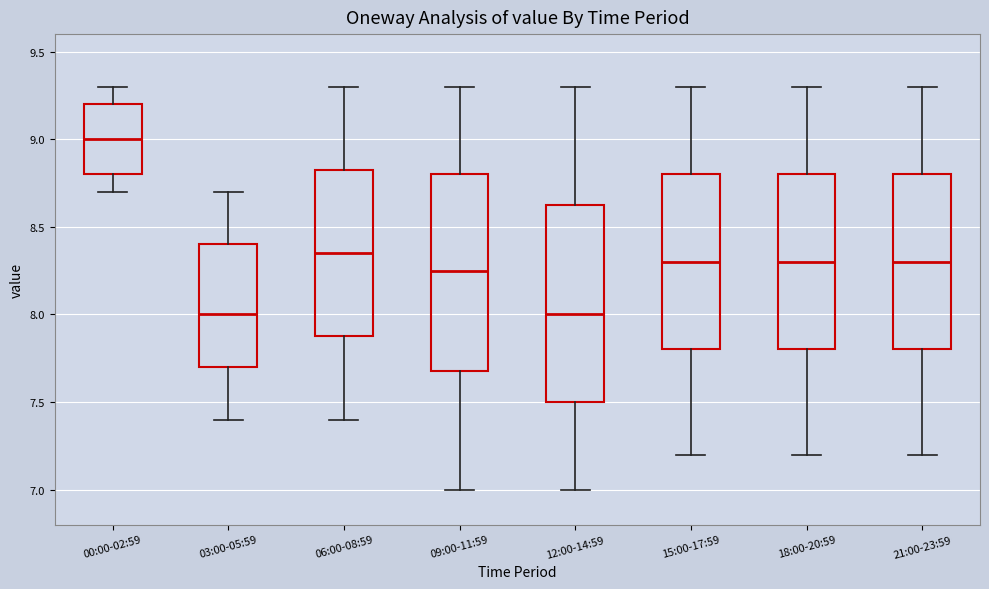

Reading left to right, read every box against the y-axis: the position of its median line, the range the box covers, and the ends of its whiskers. The values are not printed on the chart, so give them approximately, as read against the axis.

00:00-02:59: median 9.00, box 8.80 to 9.20, whiskers 8.70 to 9.30
03:00-05:59: median 8.00, box 7.70 to 8.40, whiskers 7.40 to 8.70
06:00-08:59: median 8.35, box 7.90 to 8.85, whiskers 7.40 to 9.30
09:00-11:59: median 8.25, box 7.70 to 8.80, whiskers 7.00 to 9.30
12:00-14:59: median 8.00, box 7.50 to 8.65, whiskers 7.00 to 9.30
15:00-17:59: median 8.30, box 7.80 to 8.80, whiskers 7.20 to 9.30
18:00-20:59: median 8.30, box 7.80 to 8.80, whiskers 7.20 to 9.30
21:00-23:59: median 8.30, box 7.80 to 8.80, whiskers 7.20 to 9.30